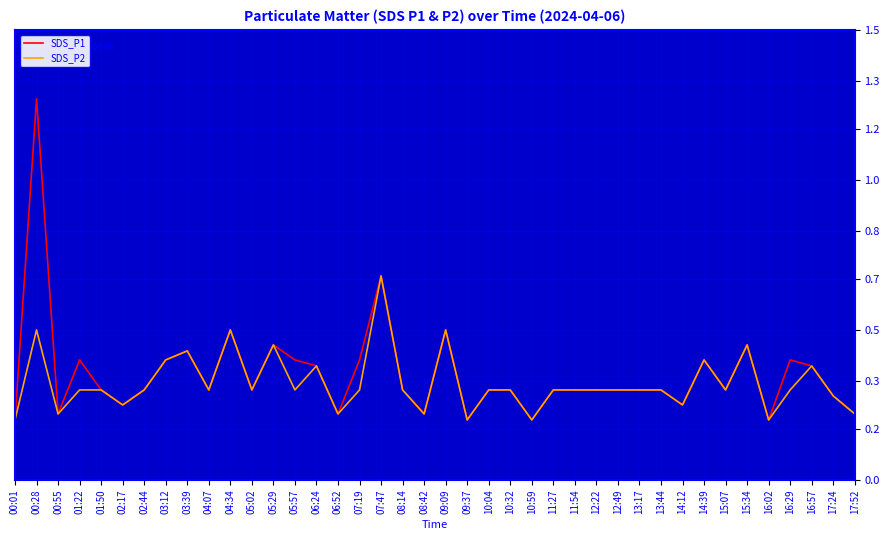

Rank the series by their average value, from highest to lowest.

SDS_P1, SDS_P2